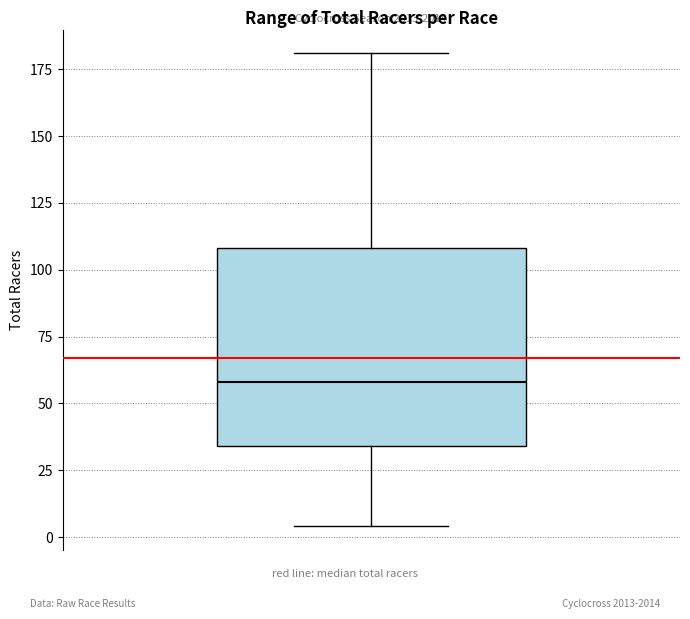

Read this box plot against the y-axis: the position of the median line, the range covered by the box, and the ends of both whiskers. The values are not printed on the chart, so give them approximately, as read against the axis.

median 60, box 35 to 110, whiskers 5 to 180